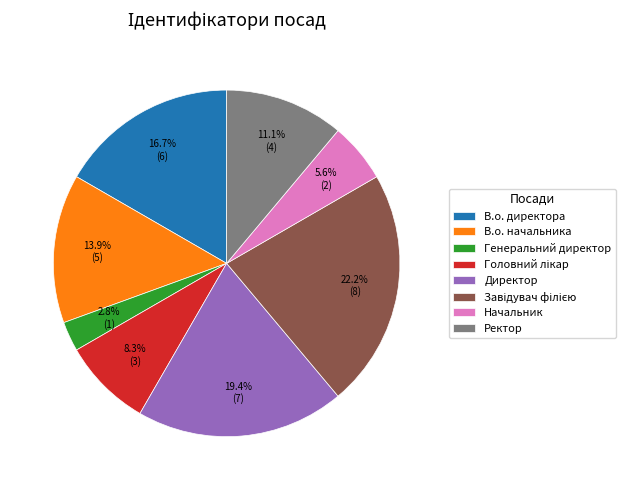

Which has a higher value, Начальник or Ректор?

Ректор